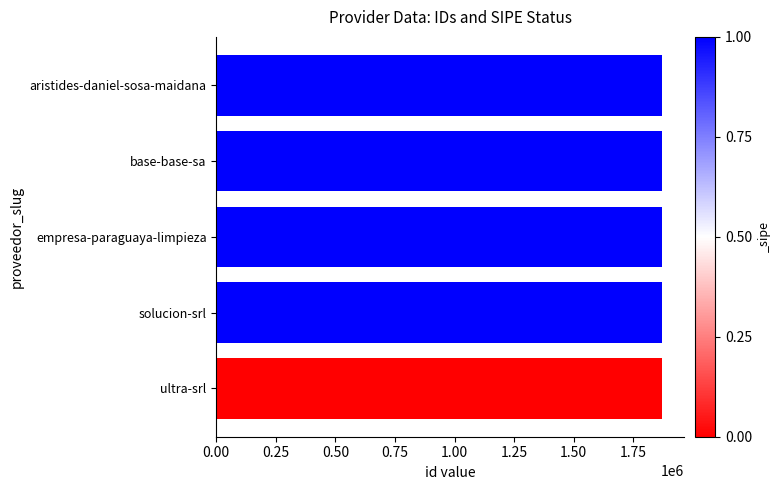

Approximately how many times larger is the value at solucion-srl compared to base-base-sa?

1.0